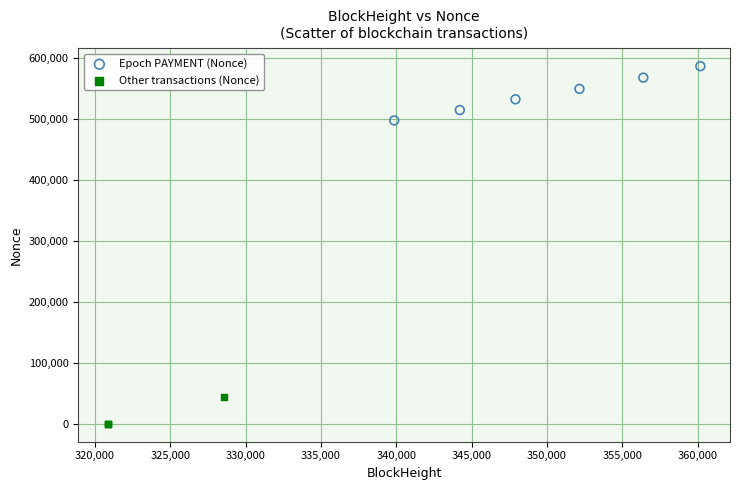

What are all the series names shown in the legend?

Epoch PAYMENT (Nonce), Other transactions (Nonce)